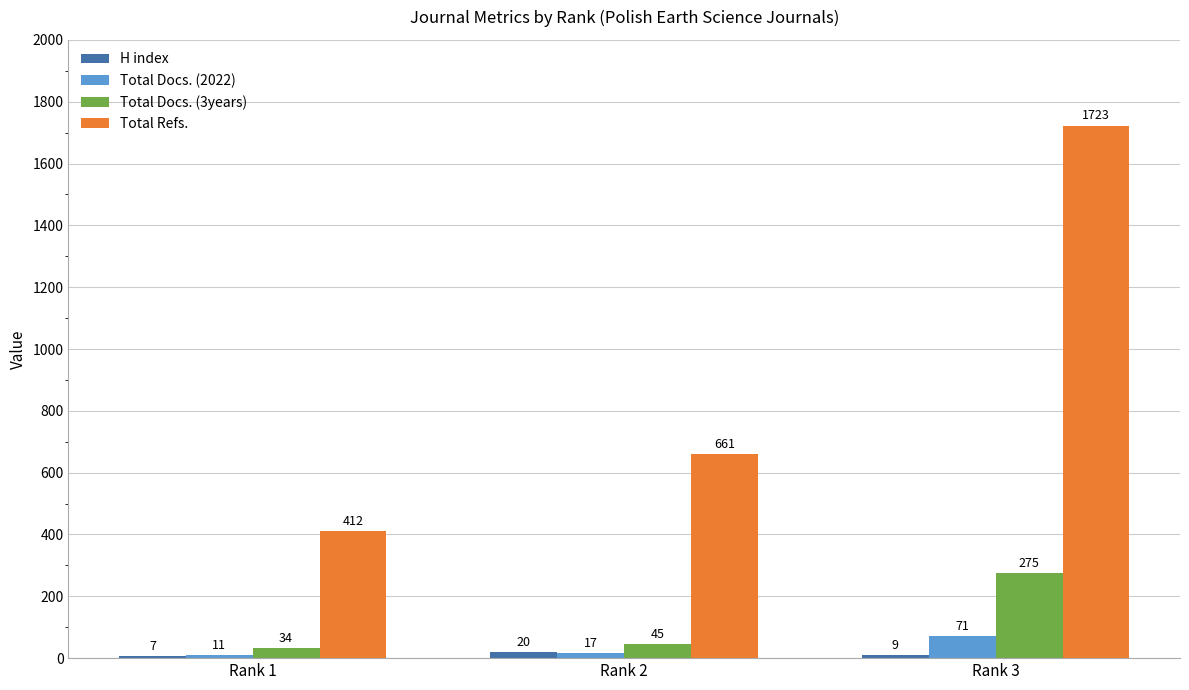

What is the greatest value displayed?

1723